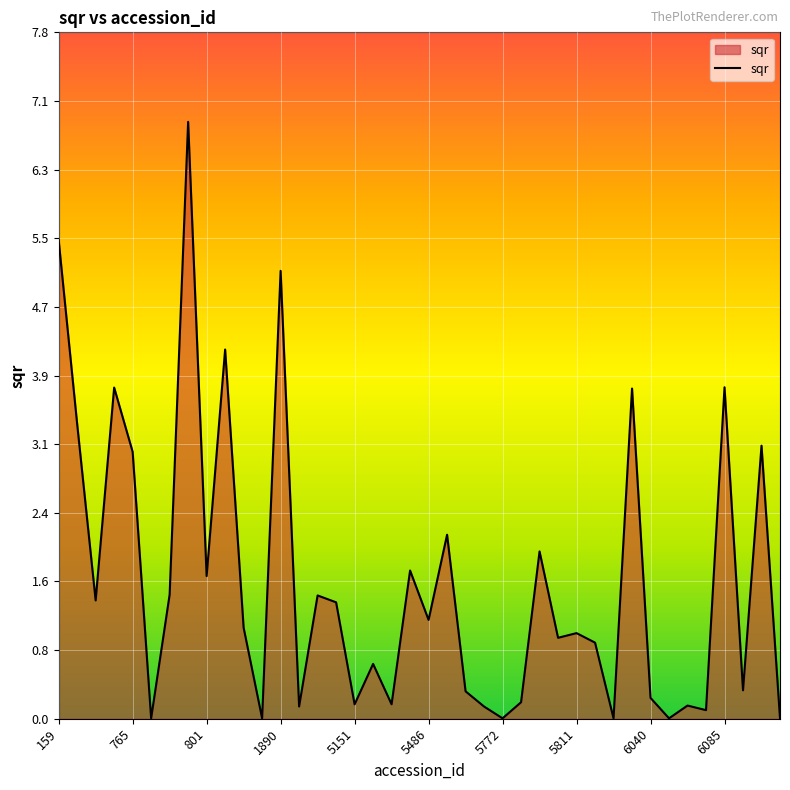

What is the greatest value displayed?

6.8